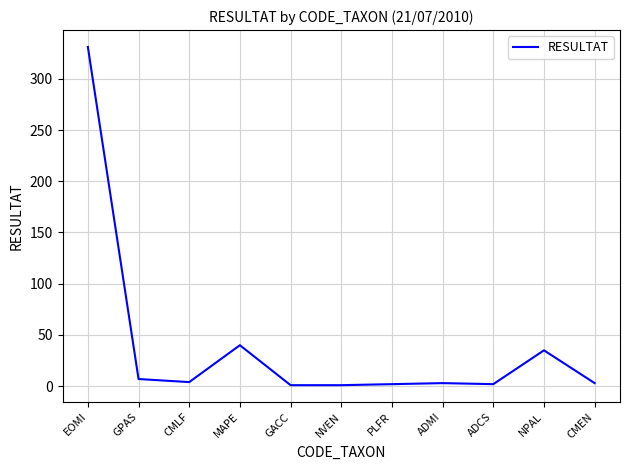

True or false: the data shows 3 at ADMI.

True